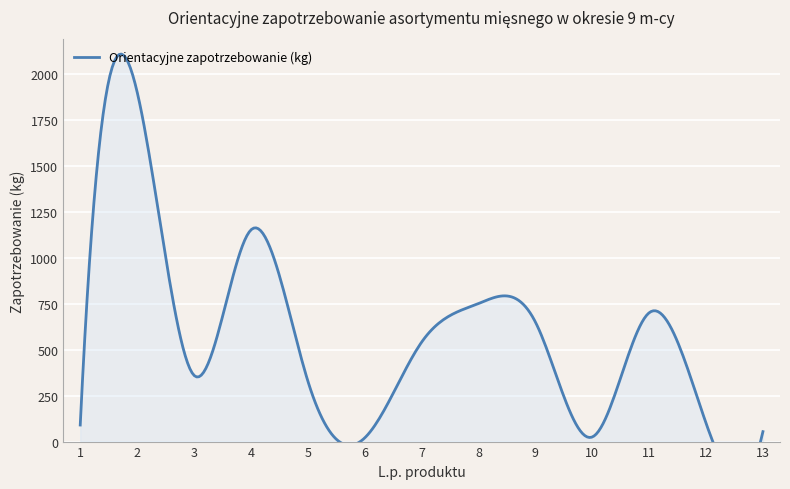

What is the change in value from 8 to 13?

-696